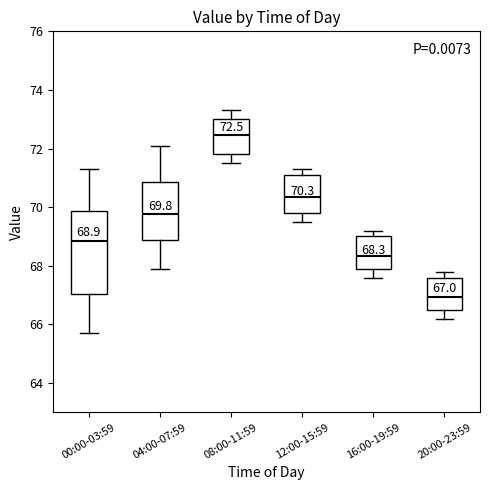

Which box is the tallest, from its lower edge to its upper edge?

00:00-03:59